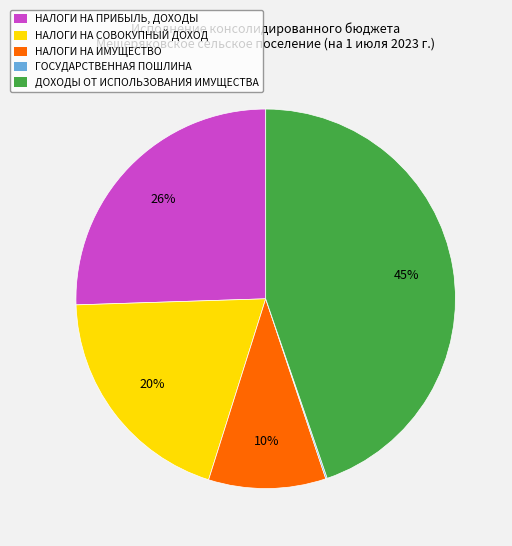

Is there any slice that represents more than half of the pie?

No